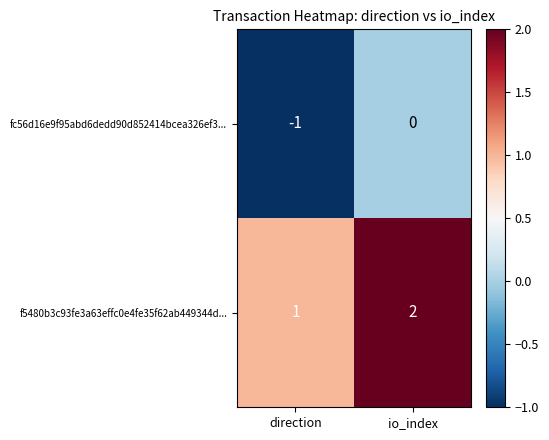

Rank the series by their maximum value, from lowest to highest.

fc56d16e9f95abd6dedd90d852414bcea326ef3..., f5480b3c93fe3a63effc0e4fe35f62ab449344d...